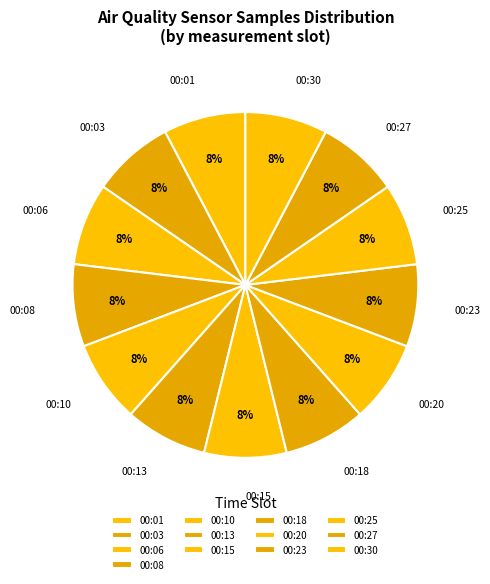

To the nearest percent, what is the average slice percentage?

8%